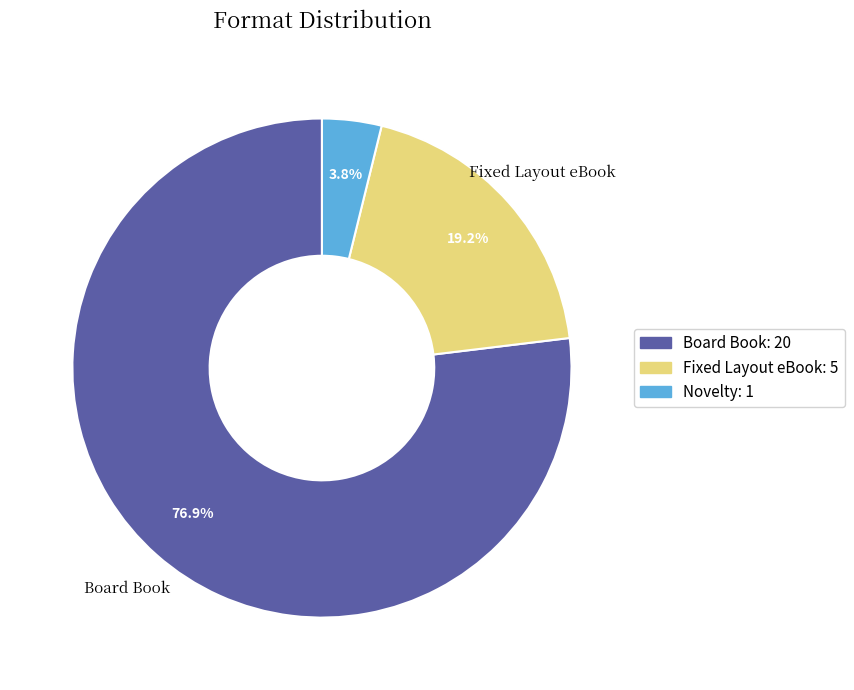

Which slice represents more than half of the pie?

Board Book